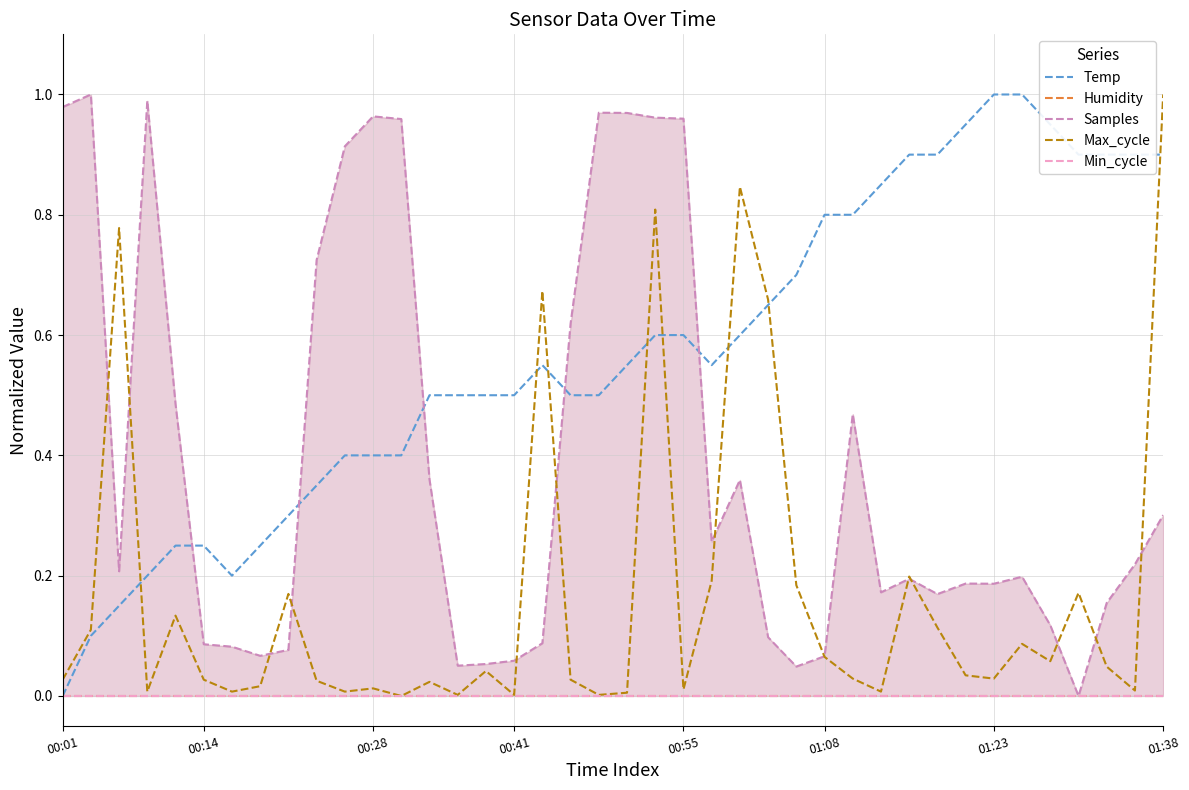

Does the chart have visible grid lines?

Yes